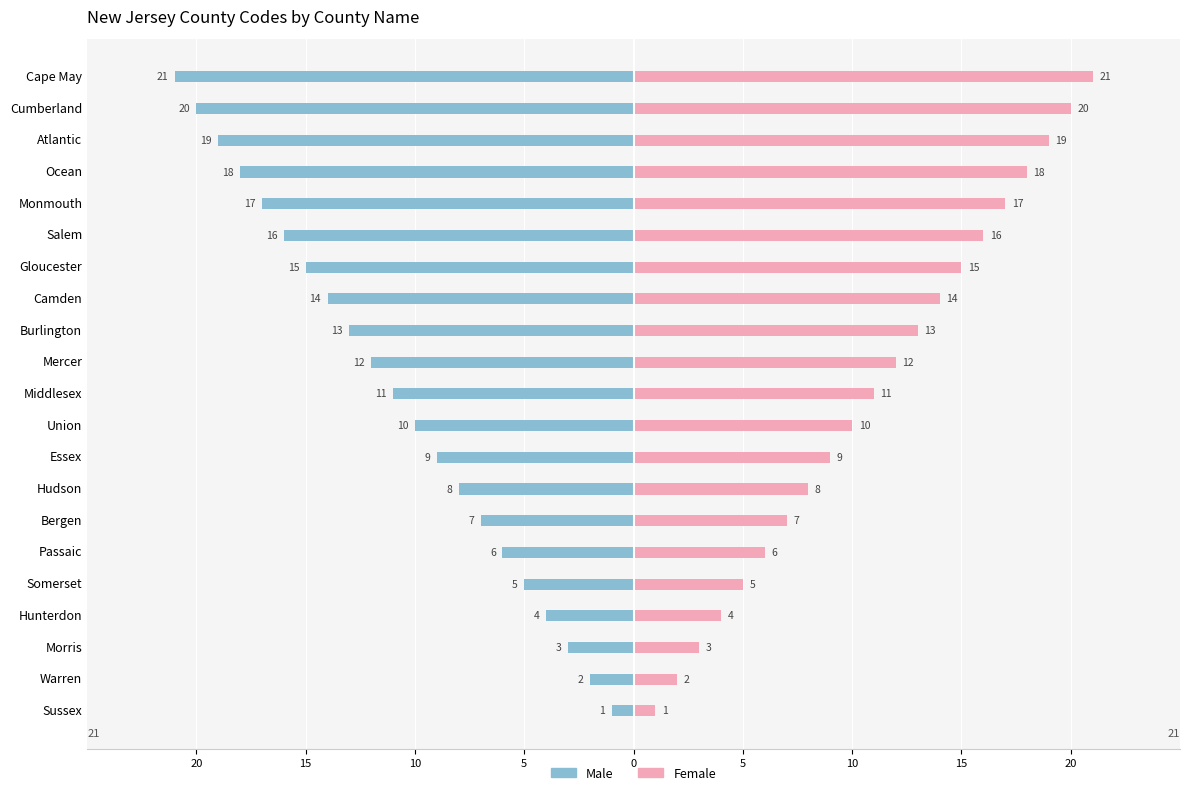

How many bars are there in total?

42